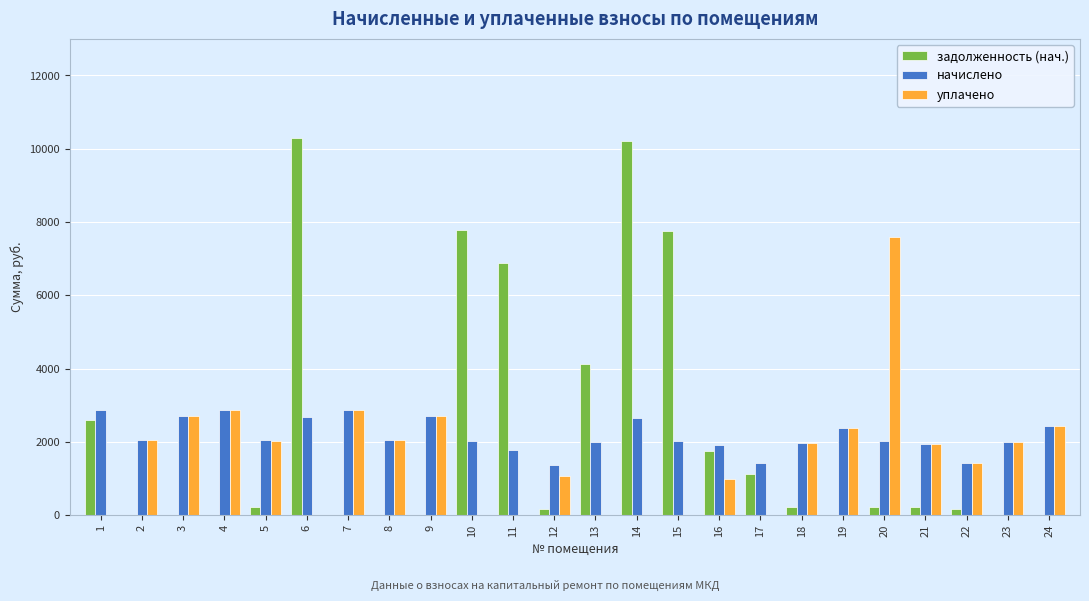

What are all the series names shown in the legend?

задолженность (нач.), начислено, уплачено